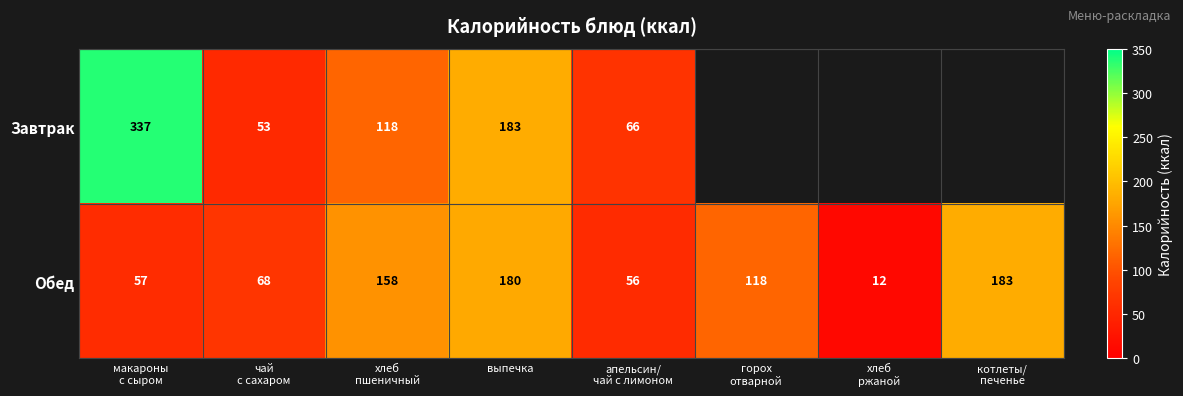

At выпечка, list the series in order from smallest to largest.

Обед, Завтрак